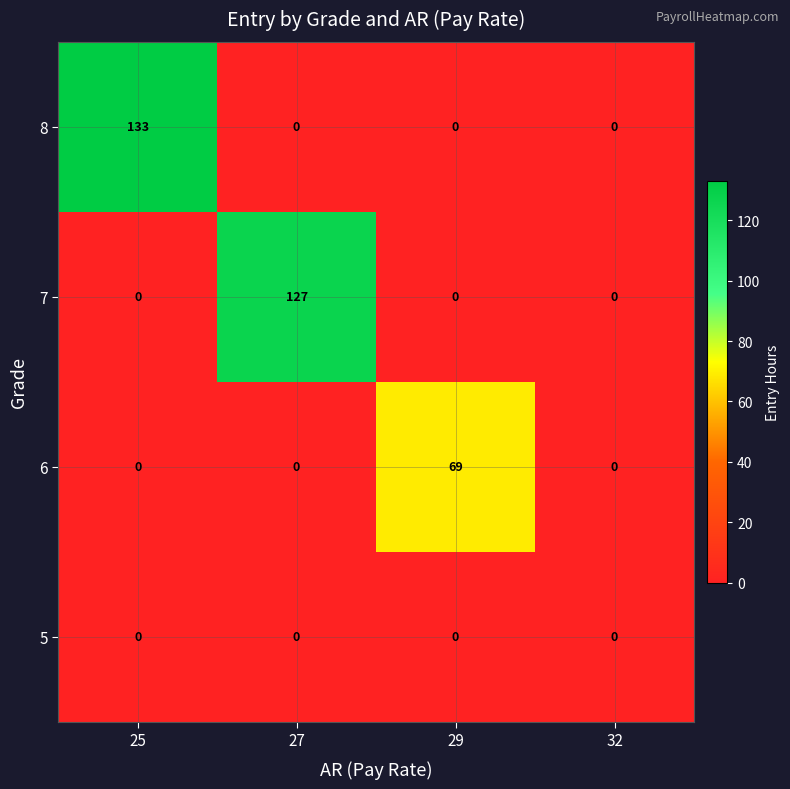

What is the average value of the 8 series?

33